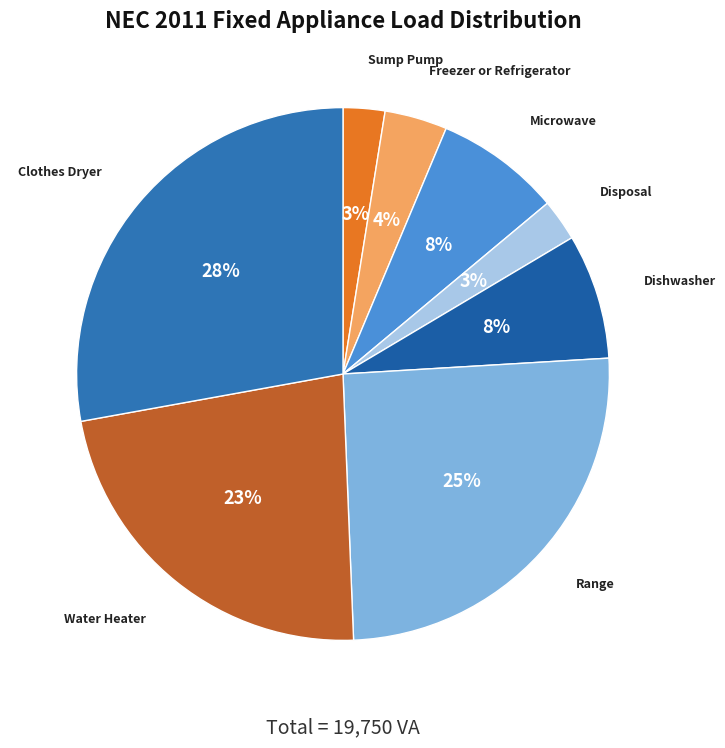

Does any single category account for the majority?

No